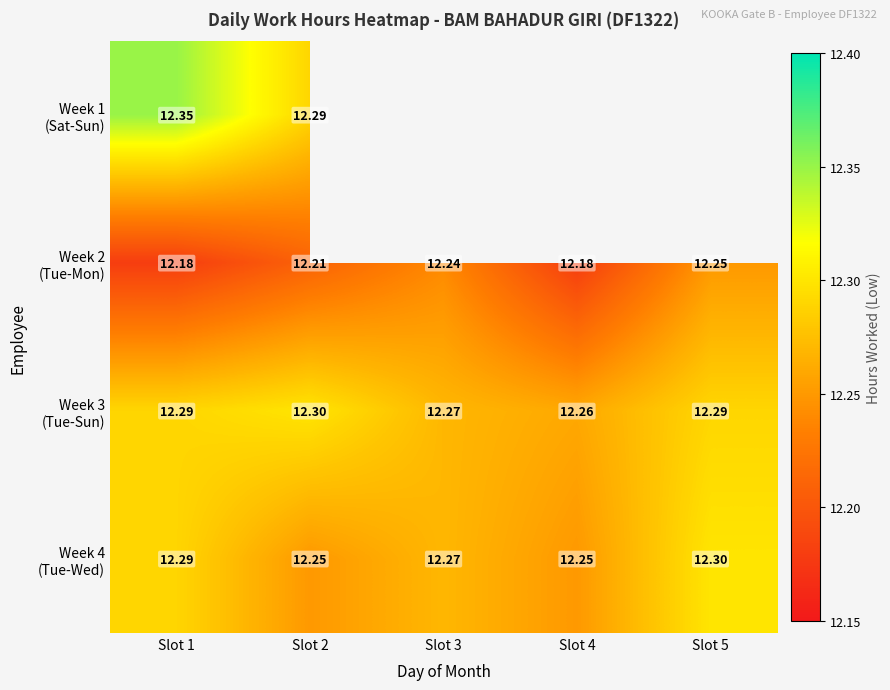

What is the sum of the Week 4 (Tue-Wed) values at Slot 5 and Slot 2?

24.6